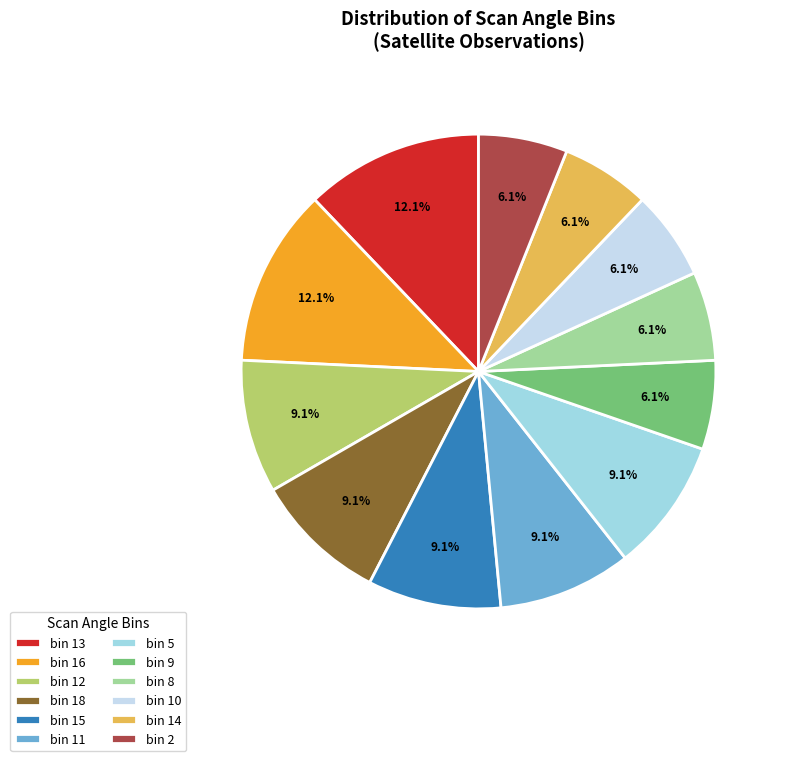

What percentage do bin 5 and bin 2 together represent?

15.2%